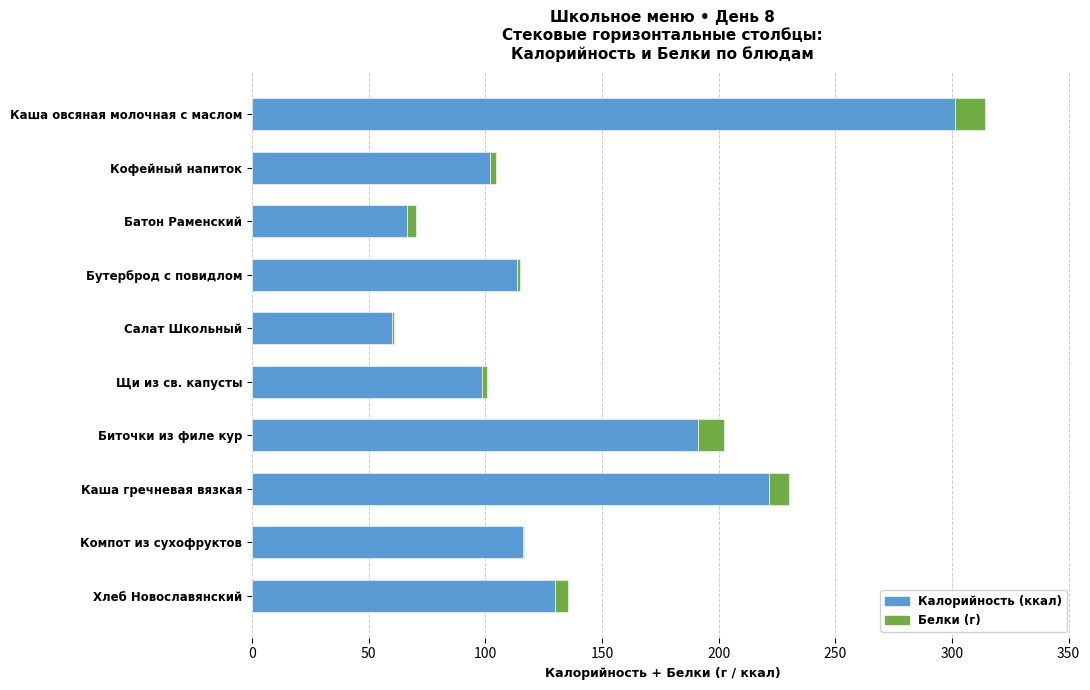

At which category is the sum across all series the highest?

Каша овсяная молочная с маслом